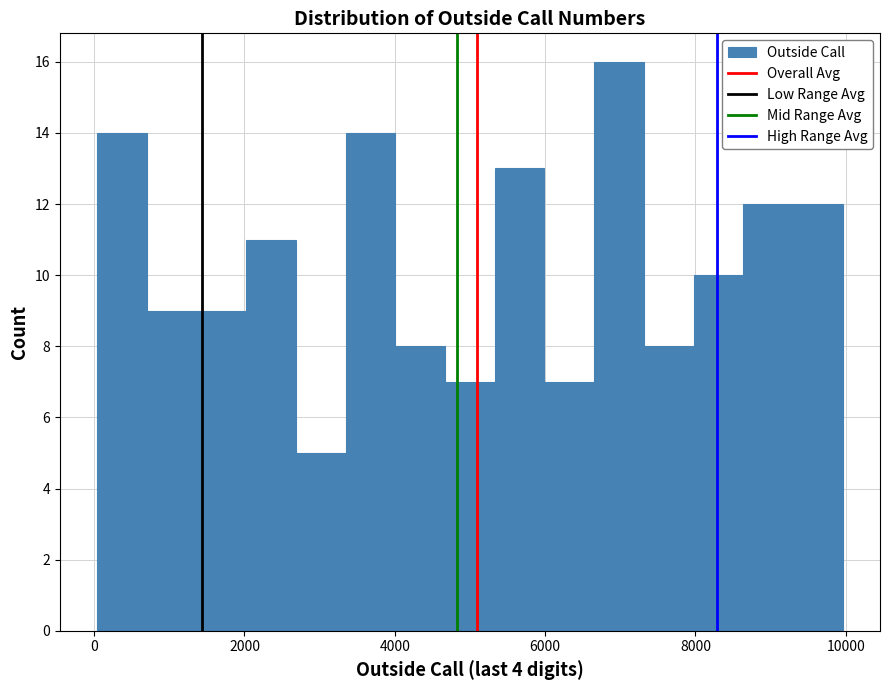

Read against the x-axis, roughly where is the centre of the tallest bar?

7000